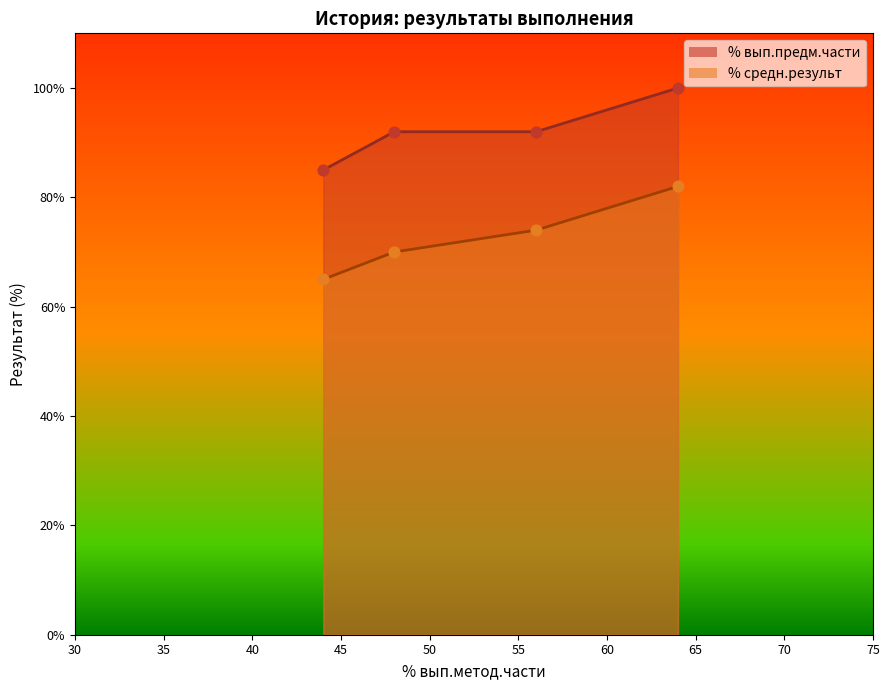

Which series contains the highest Y value?

% вып.предм.части line